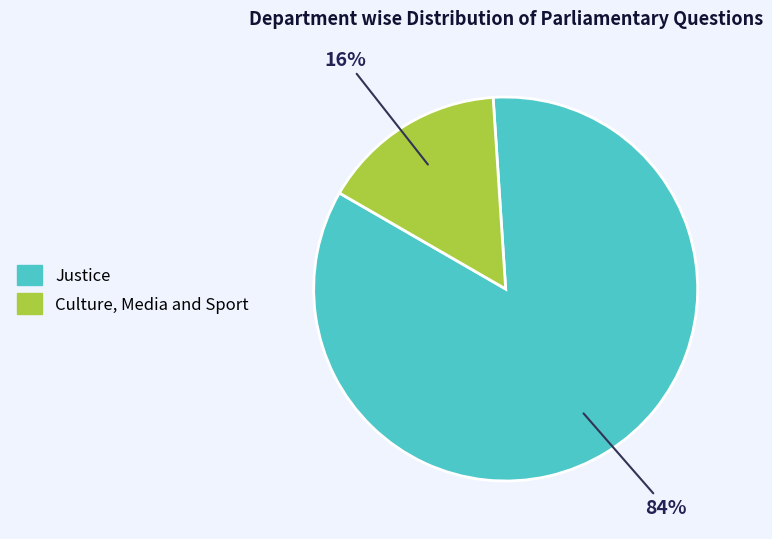

Which slice is the smallest?

Culture, Media and Sport